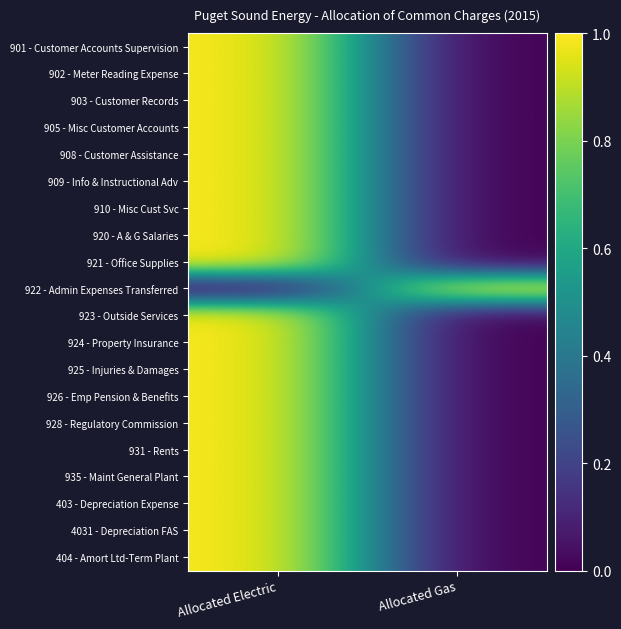

Count the number of categories in the chart.

2